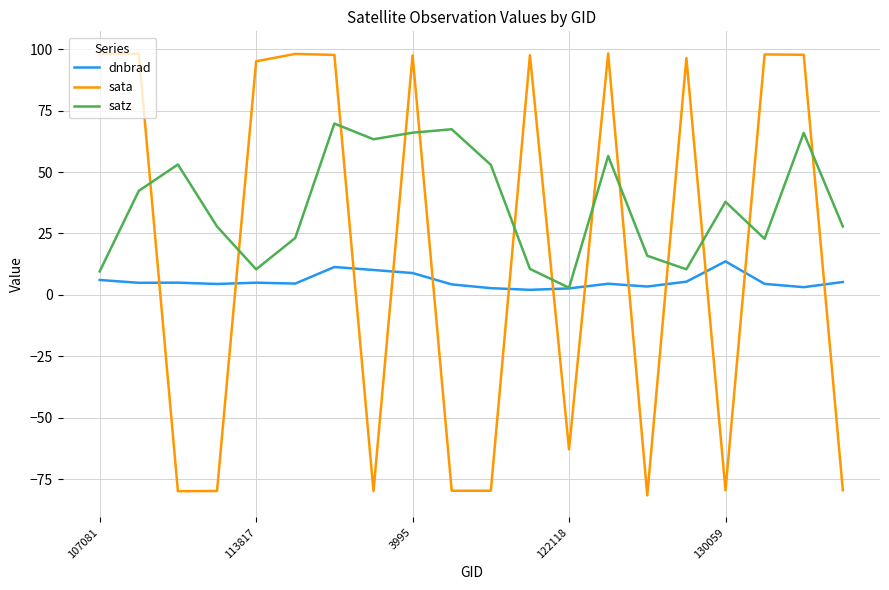

How many values in the satz series exceed 37?

10